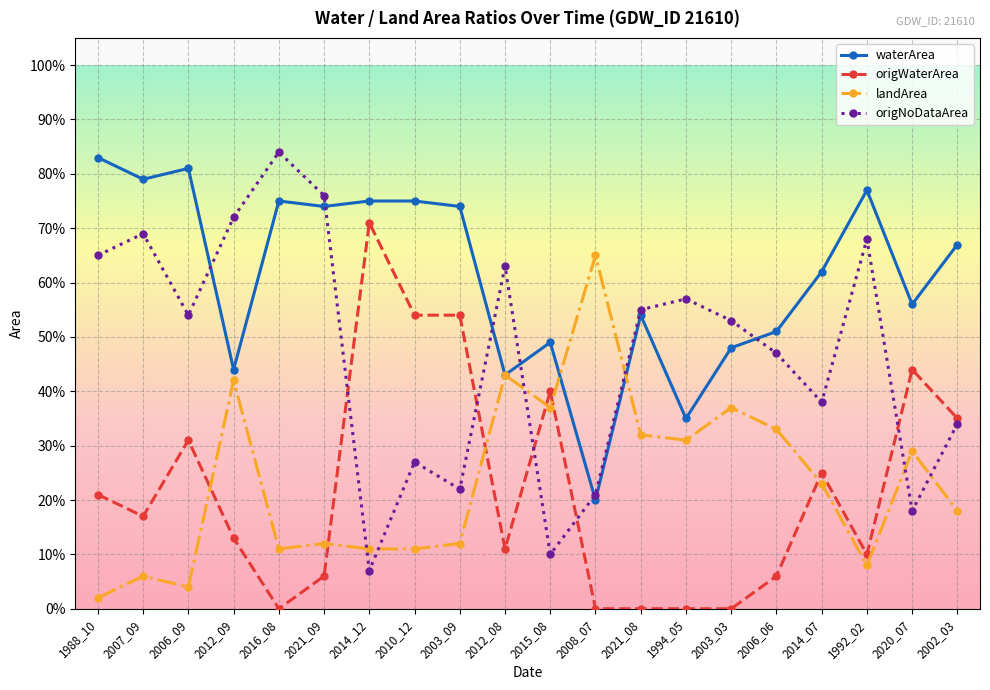

What is the label of the 12th point from the left?

2008_07